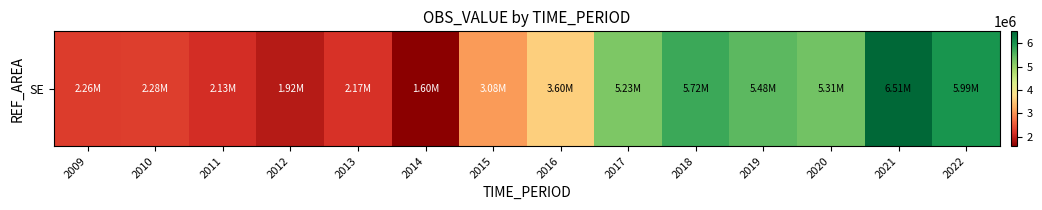

Reading left to right, extract all data points from this chart.

2257891.5	2281414.0	2130758.0	1916052.0	2171298.0	1601796.0	3079429.0	3602043.0	5225782.0	5720789.0	5484370.0	5311774.0	6512308.0	5993133.0